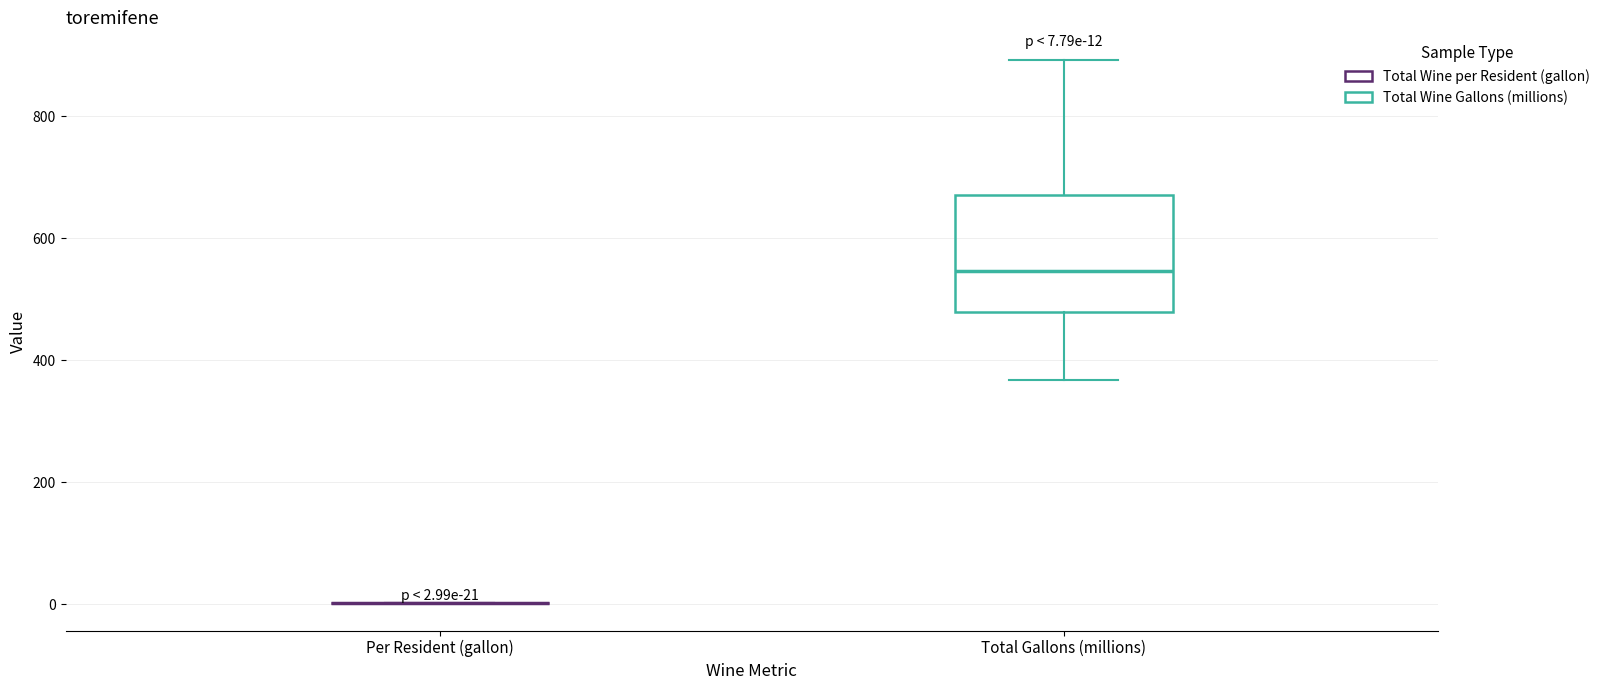

Which box is the tallest, from its lower edge to its upper edge?

Total Gallons (millions)